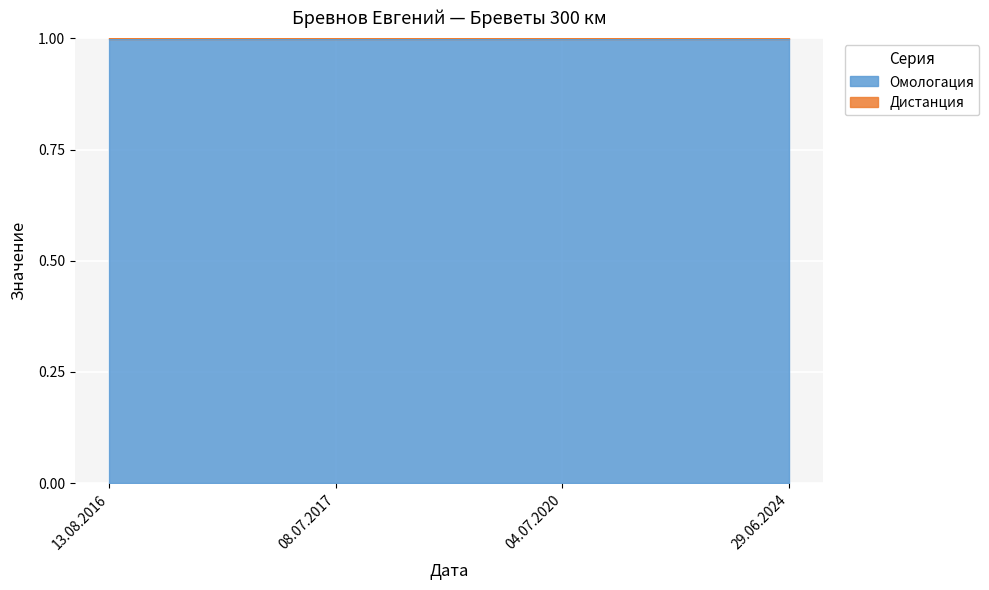

What value does the data have at 13.08.2016?

1.0